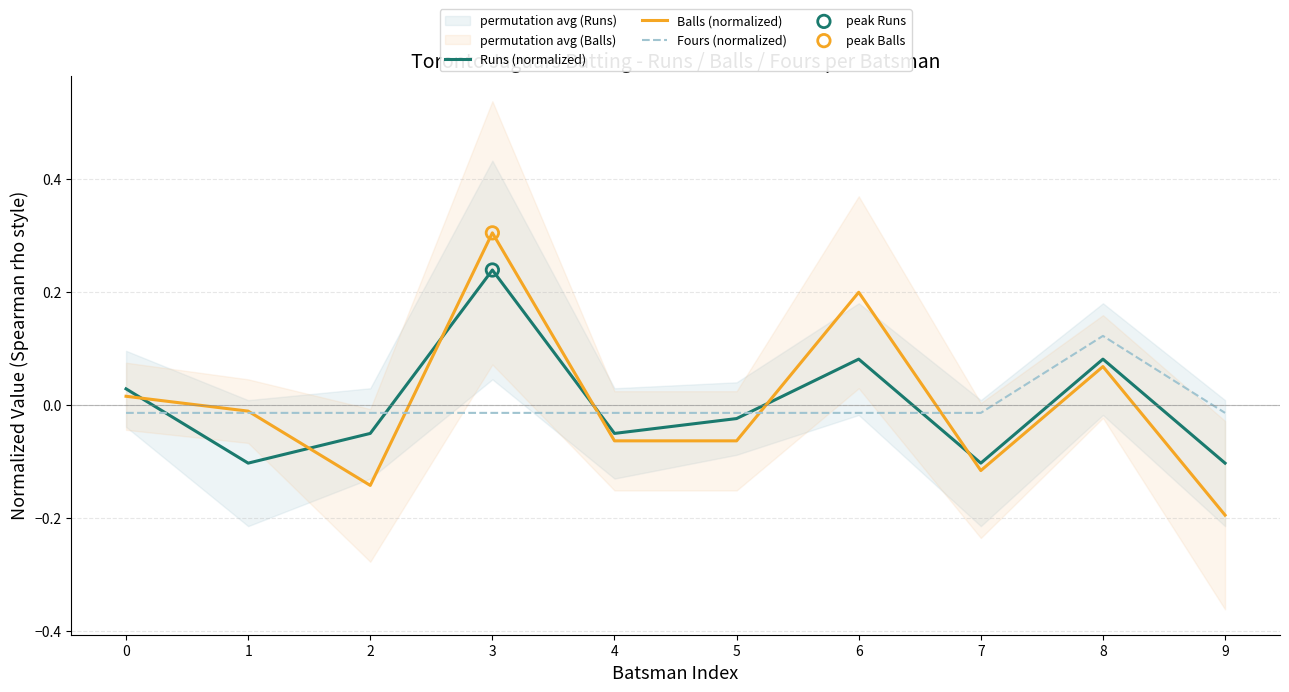

What are all the series names shown in the legend?

Runs (normalized), Balls (normalized), Fours (normalized)